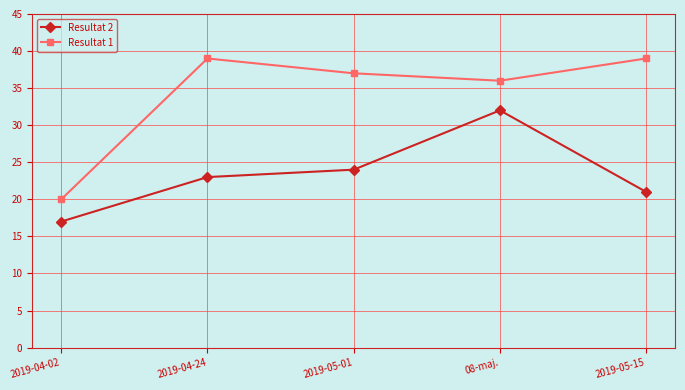

What is the approximate value of Resultat 2 at 2019-05-01, to the nearest 5?

25